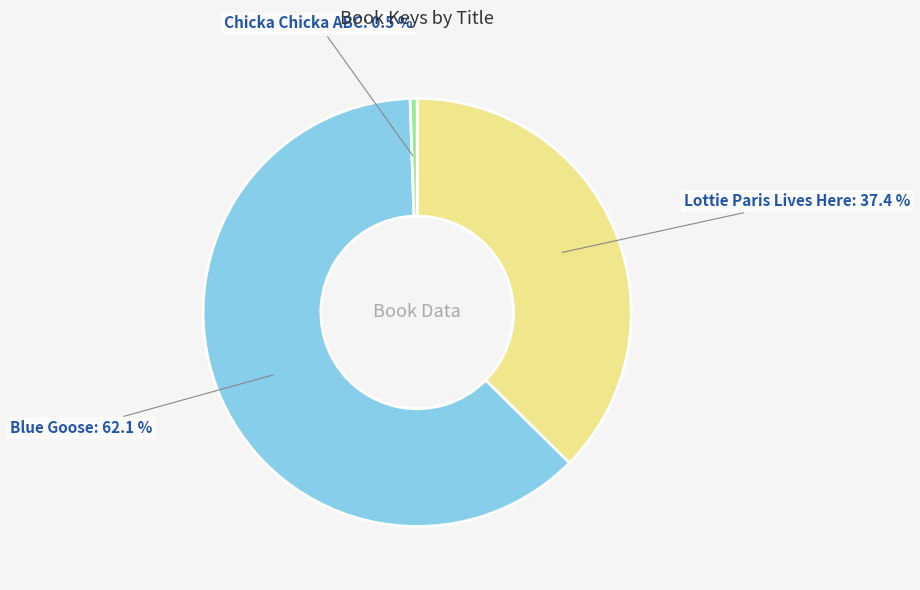

Is it true that Lottie Paris Lives Here is 37% of the pie?

True